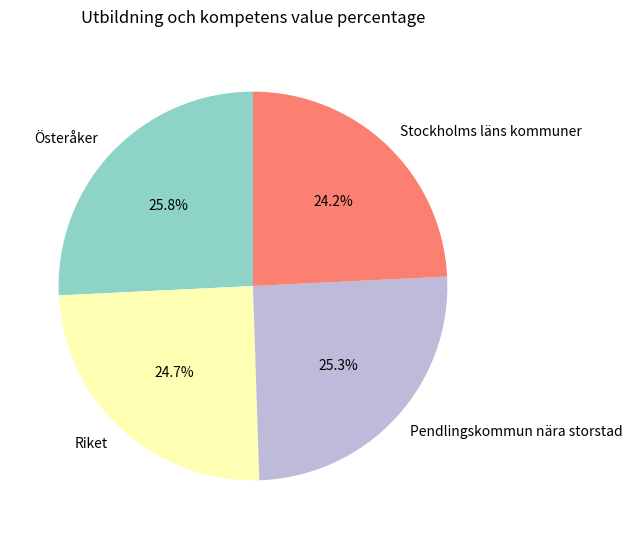

Approximately how many times larger is the value at Pendlingskommun nära storstad compared to Riket?

1.0